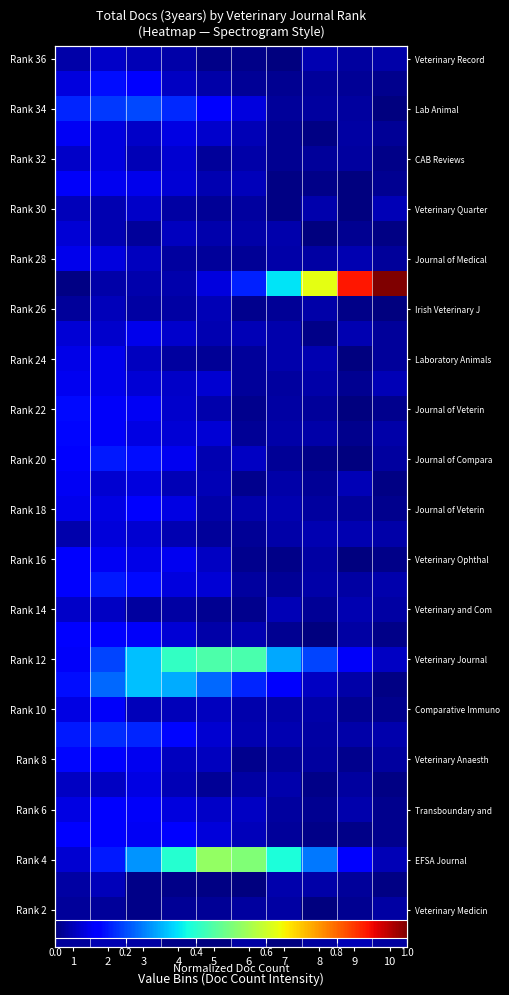

What is the greatest value displayed?

1.0